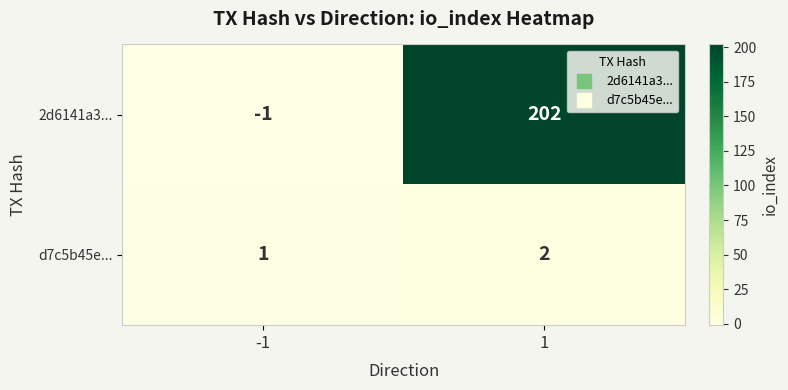

Rank the categories by d7c5b45e... value from highest to lowest.

1, -1